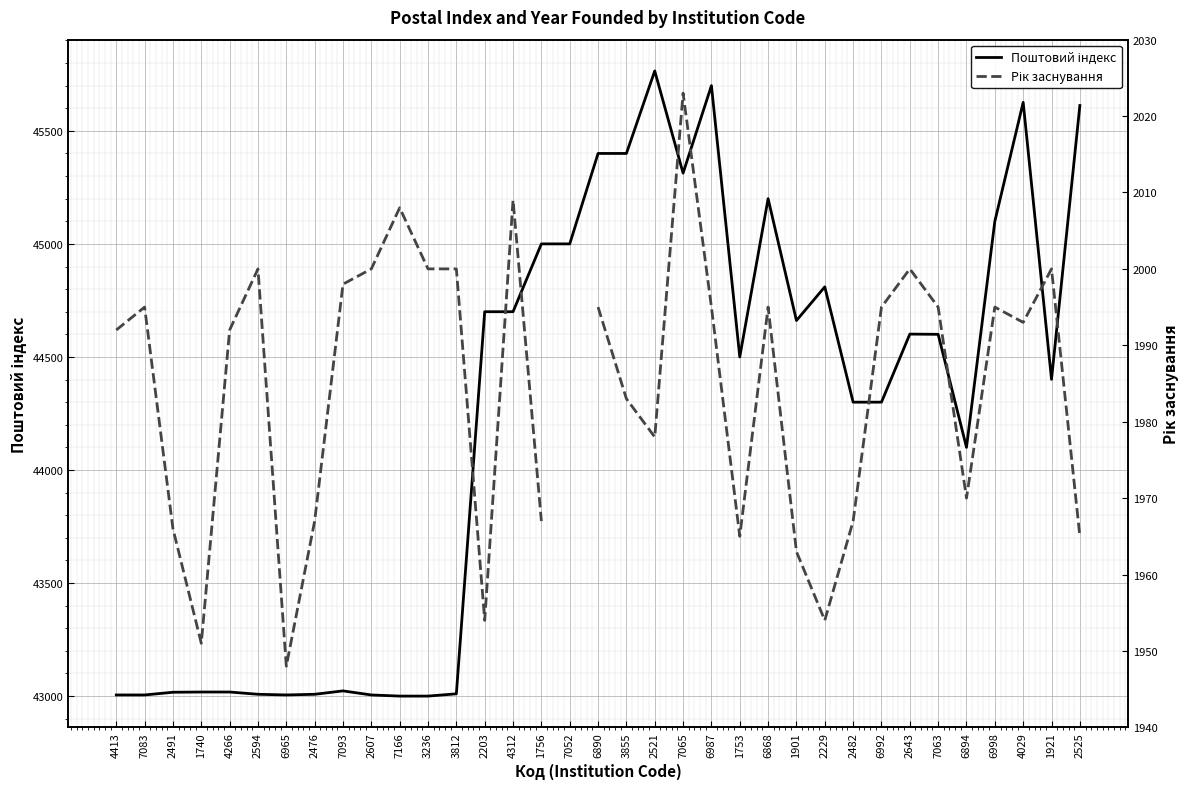

Which category has the highest value in the Поштовий індекс series?

2521